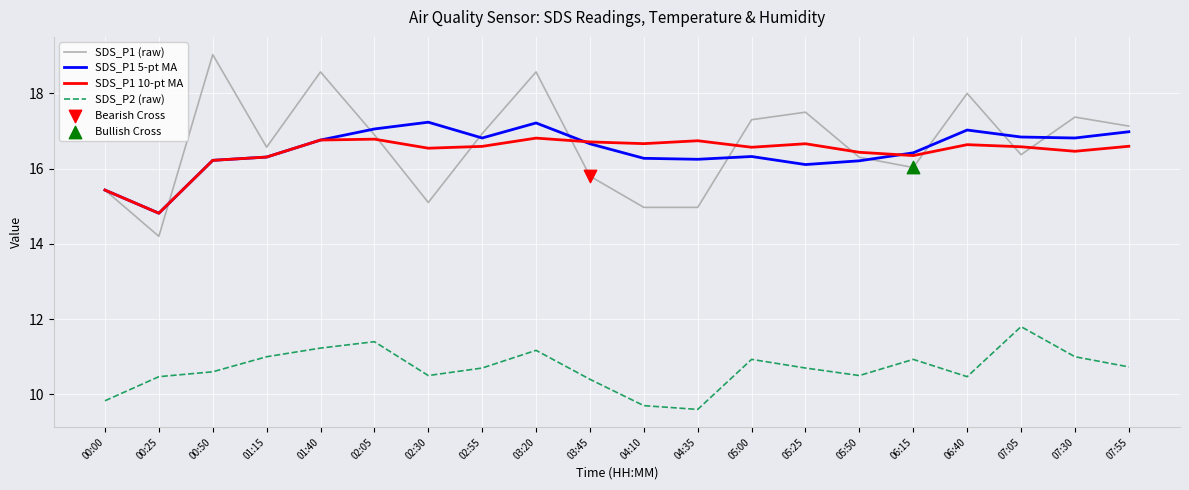

Which series has the widest spread of values?

SDS_P1 (raw)